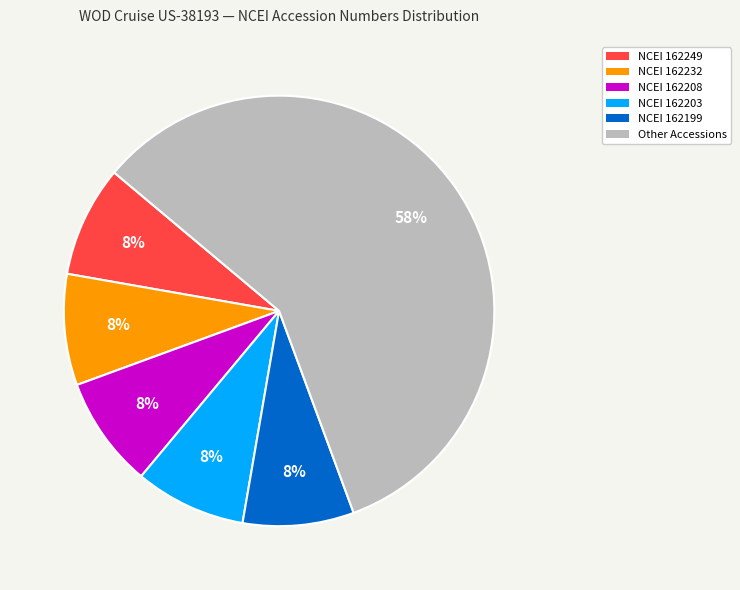

Is there a majority slice in this chart?

Yes